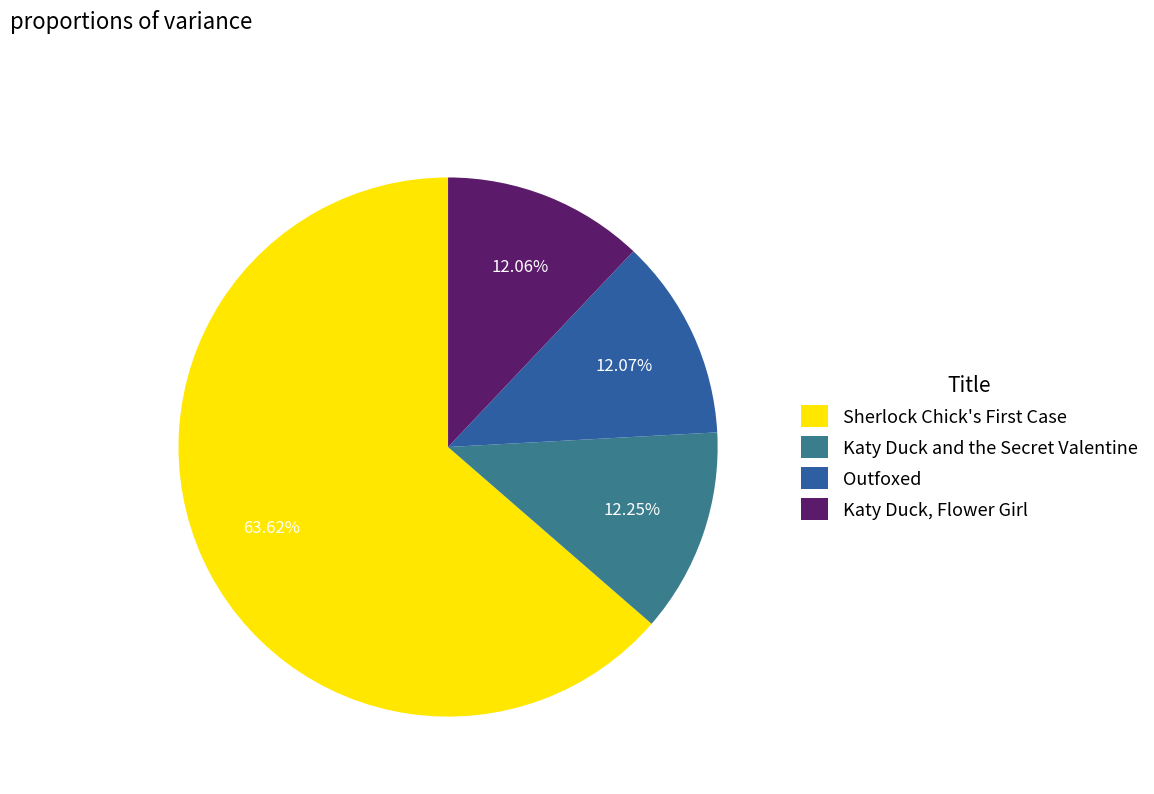

What is the total percentage of Katy Duck and the Secret Valentine and Outfoxed?

24.3%